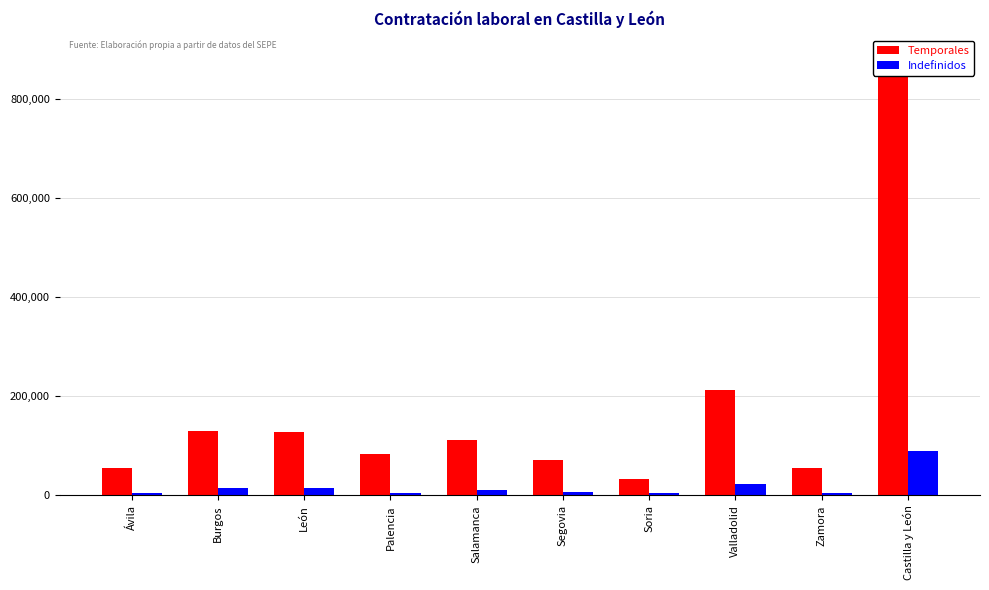

What is the difference between the maximum and minimum values in the Indefinidos series?

84955